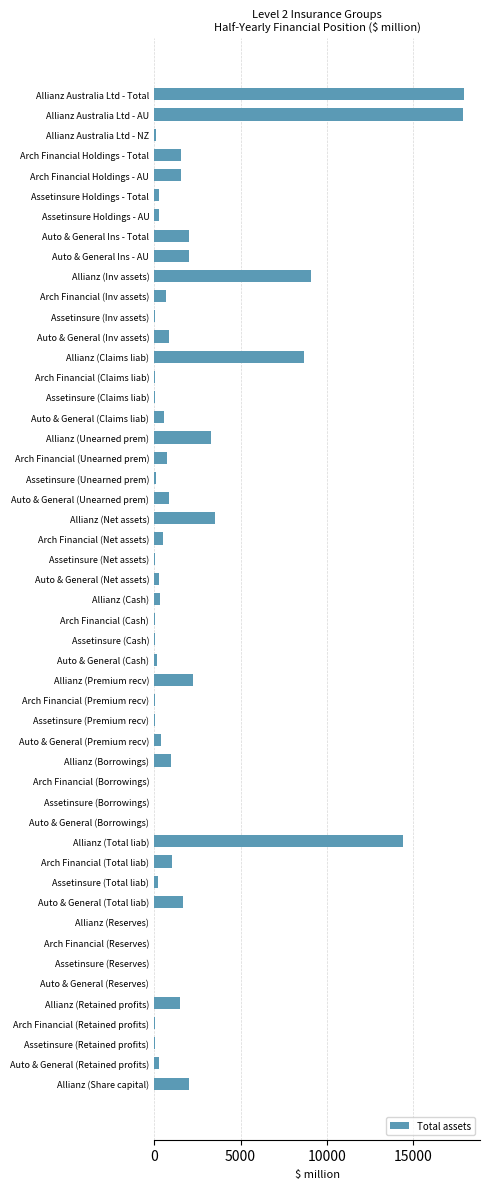

Is it true that the value at Allianz Australia Ltd - AU is 17888?

True